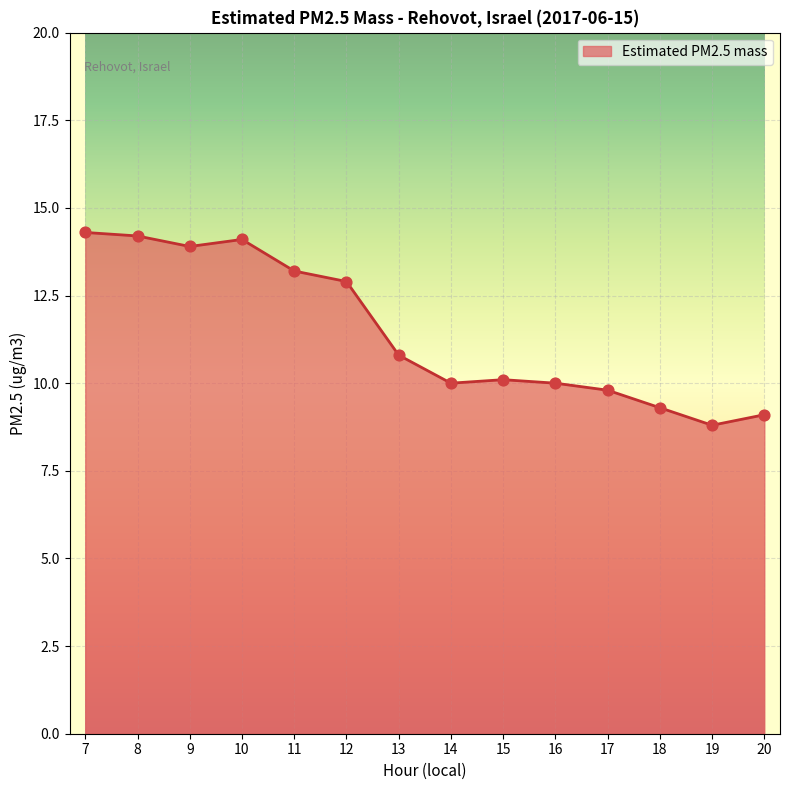

Approximately how many times larger is the value at 13 compared to 11?

0.8